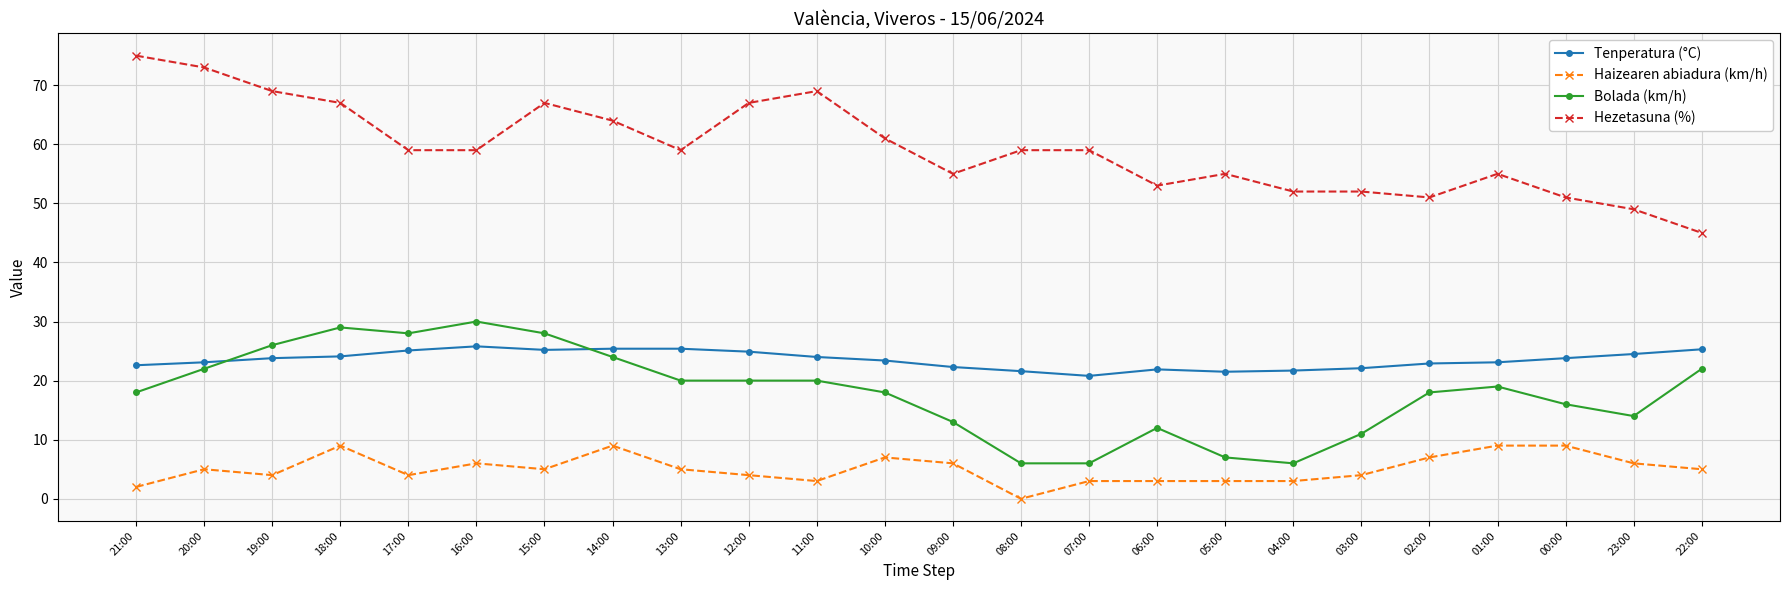

True or false: Haizearen abiadura (km/h) and Bolada (km/h) intersect in this chart.

False